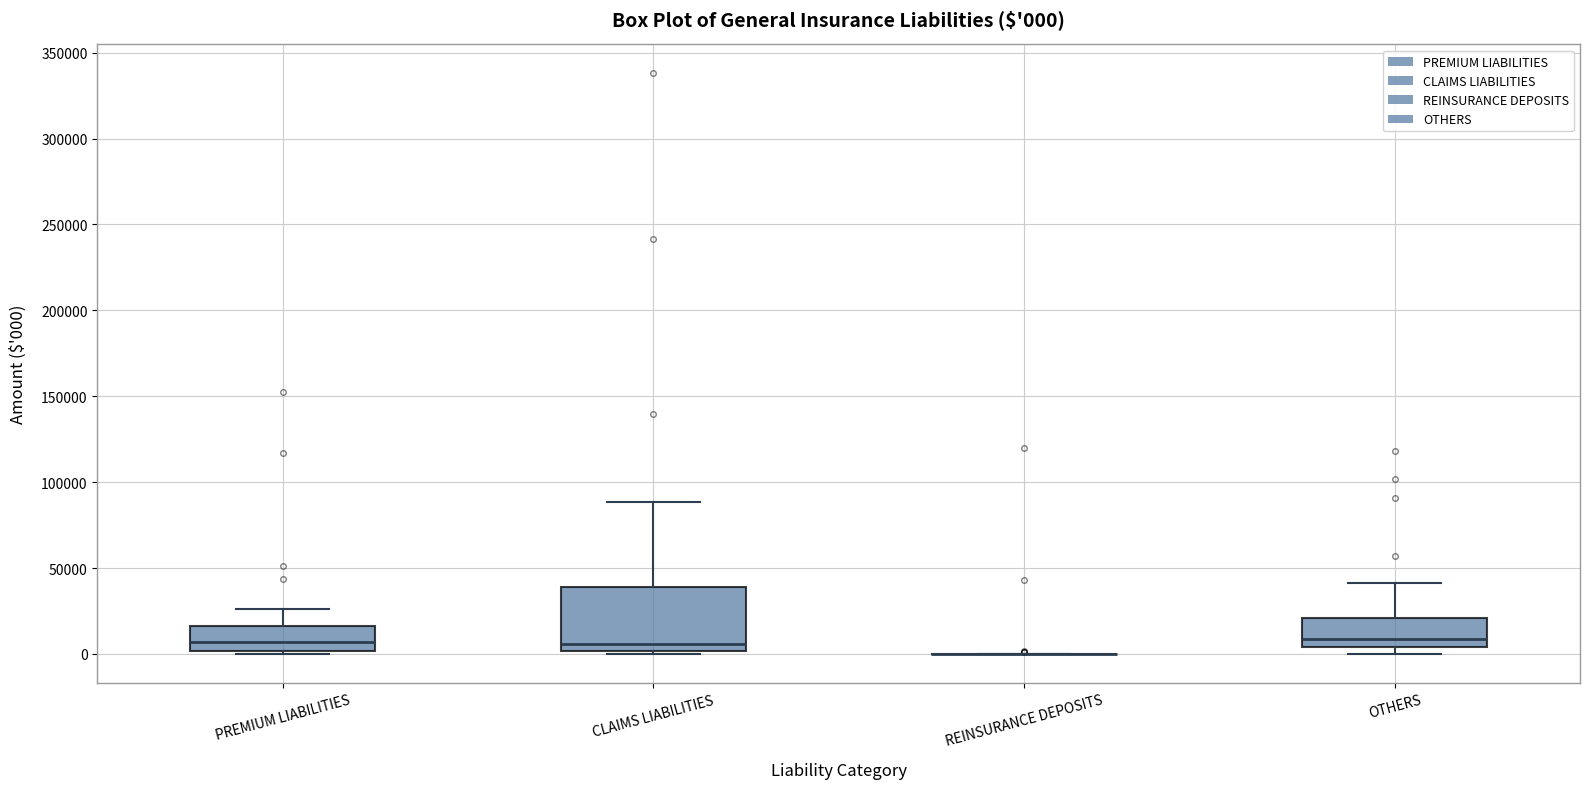

Which box is the tallest, from its lower edge to its upper edge?

CLAIMS LIABILITIES